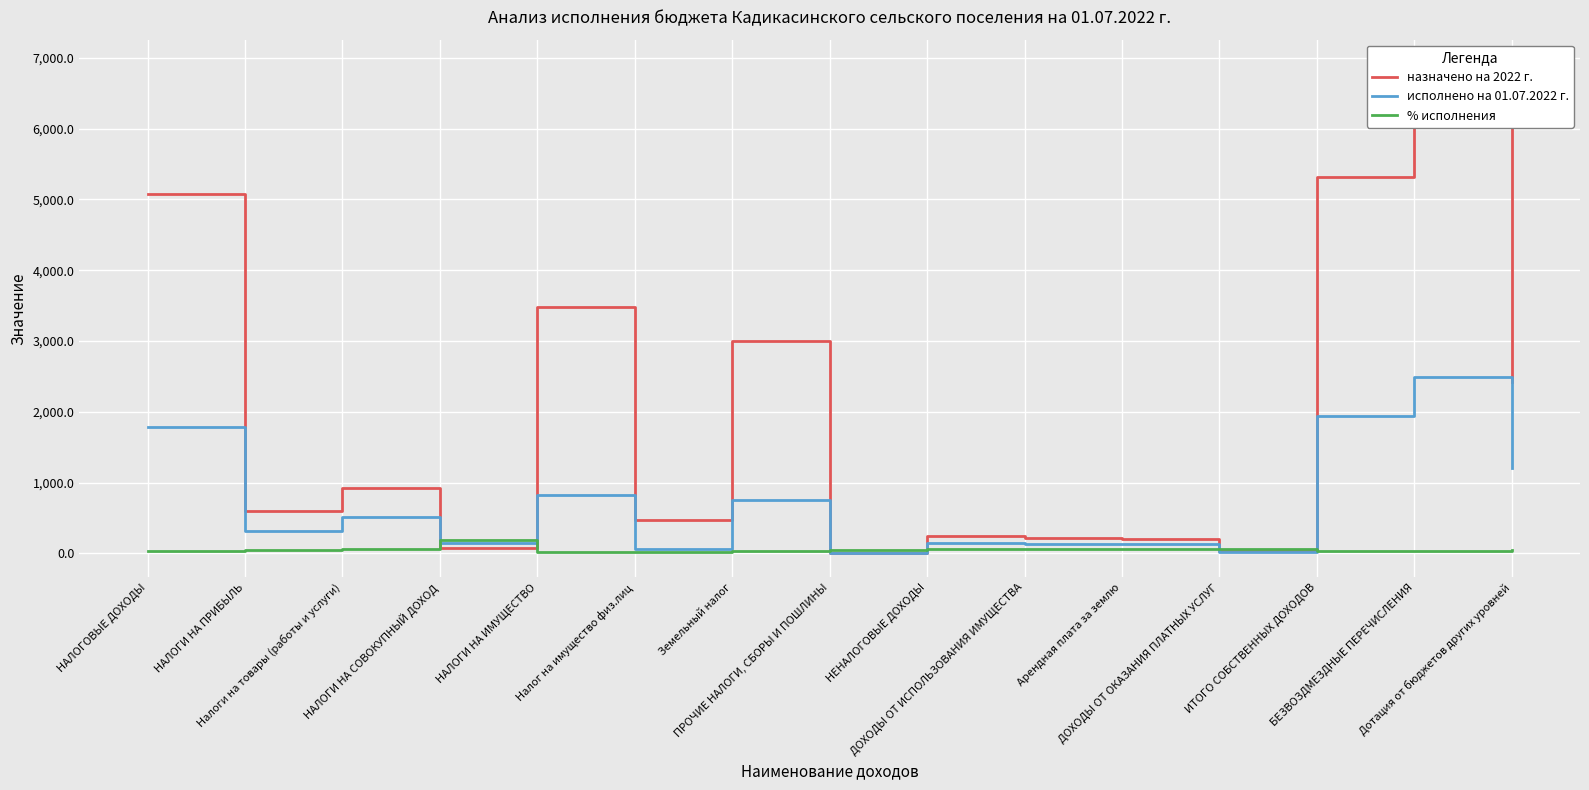

What is the value of the % исполнения point at the 7th from the left?

25.3